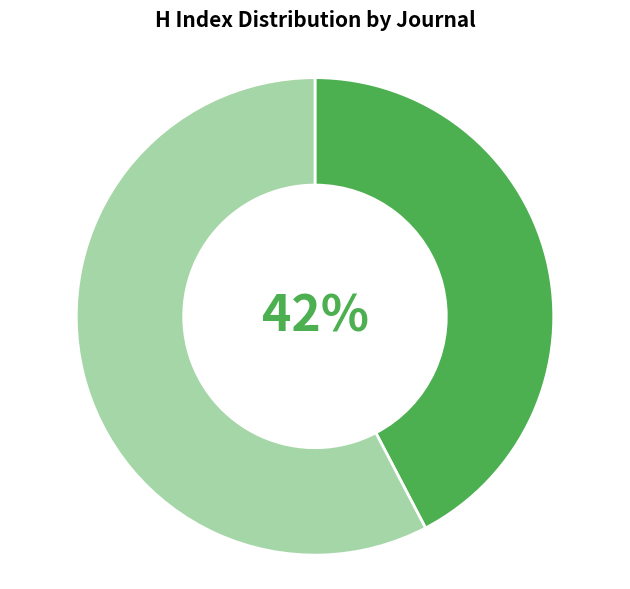

Does any single category account for the majority?

Yes